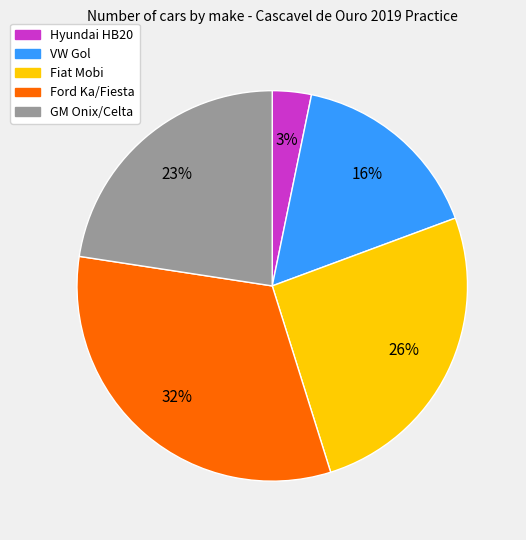

To the nearest percent, what portion does VW Gol represent?

16%